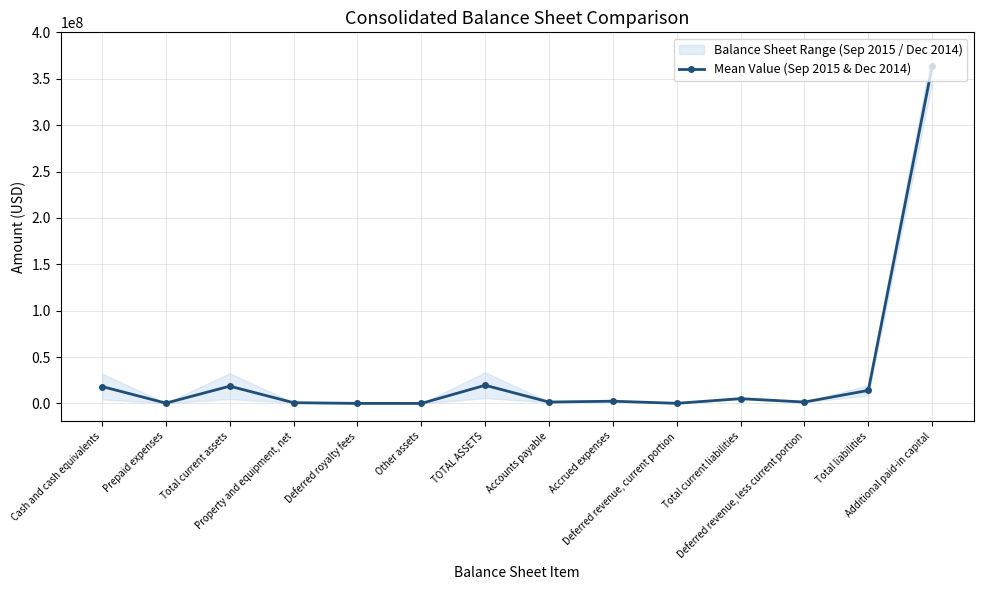

True or false: the data has more than 2 interior local peaks.

True